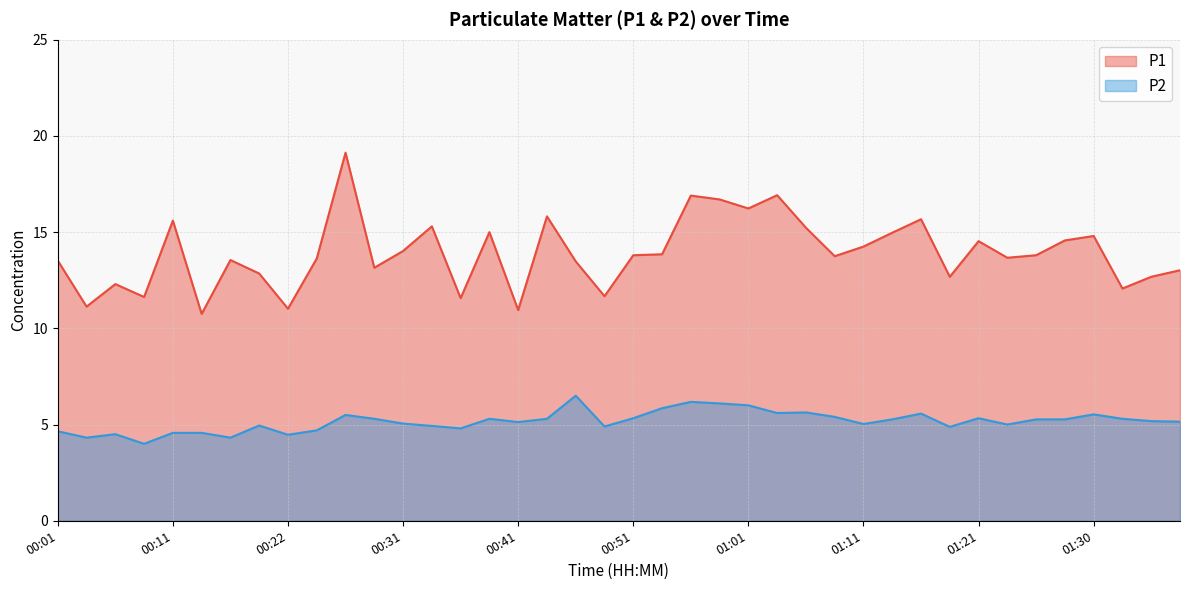

Count the number of categories in the chart.

40